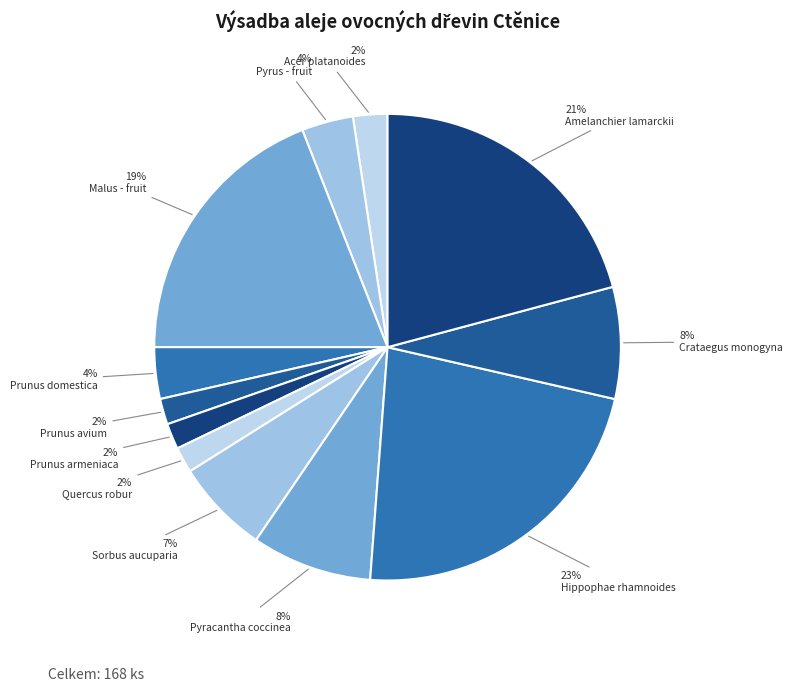

What is the largest slice in the pie chart?

Hippophae rhamnoides